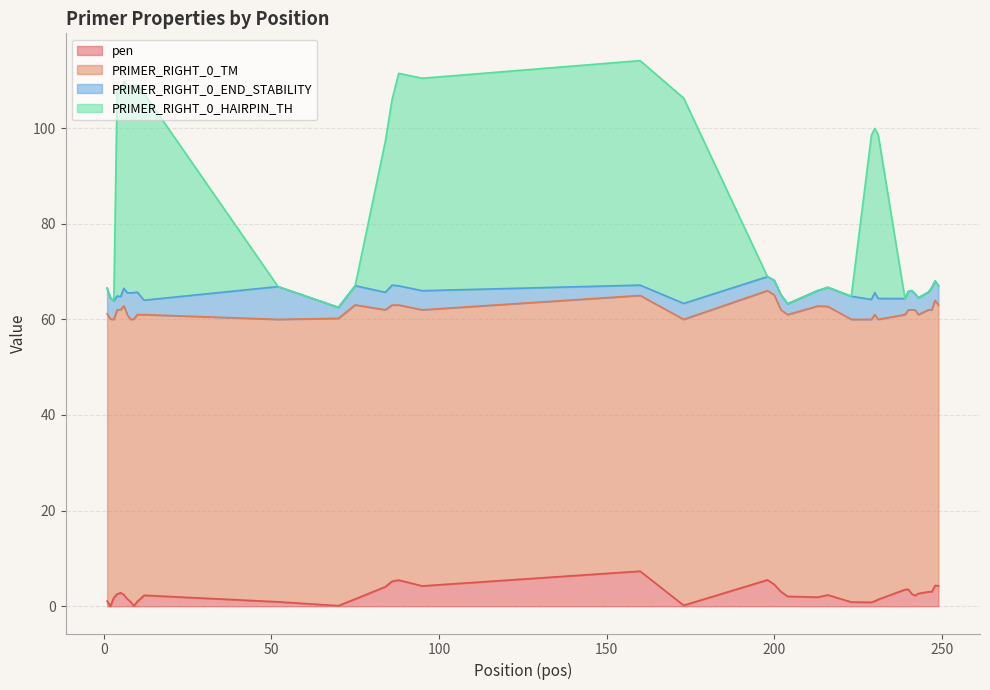

What is the maximum value for pen?

7.3